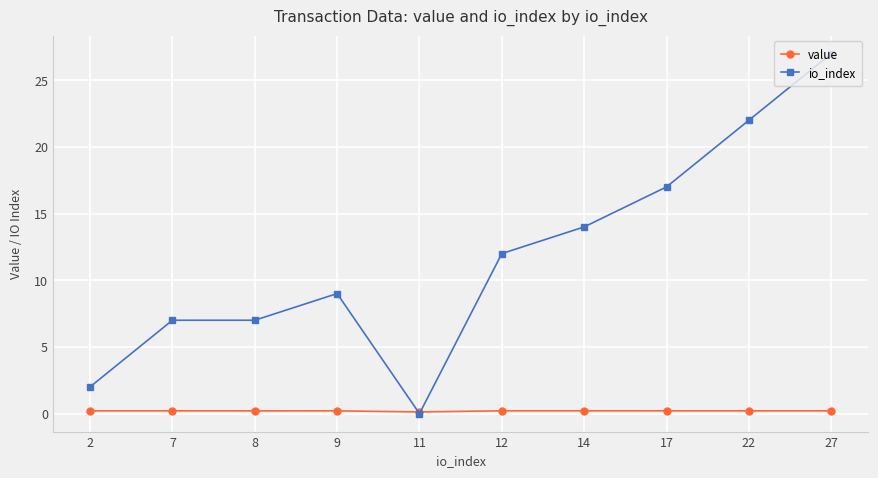

After their last crossing, which series has the higher values: value or io_index?

io_index